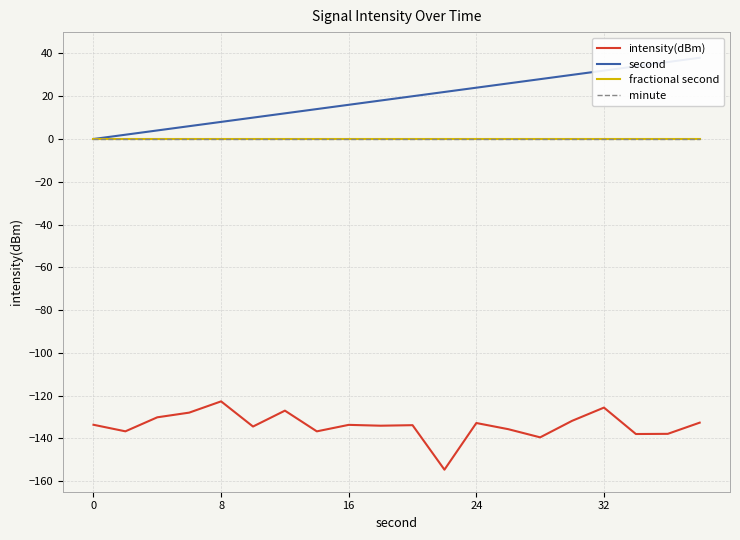

True or false: second and minute intersect in this chart.

False